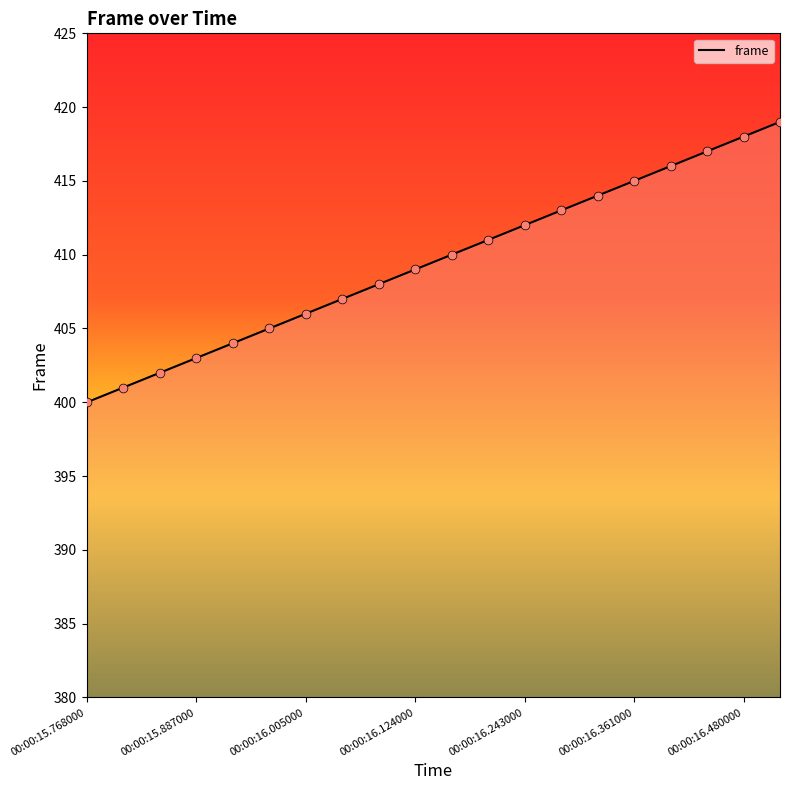

What is the greatest value displayed?

419